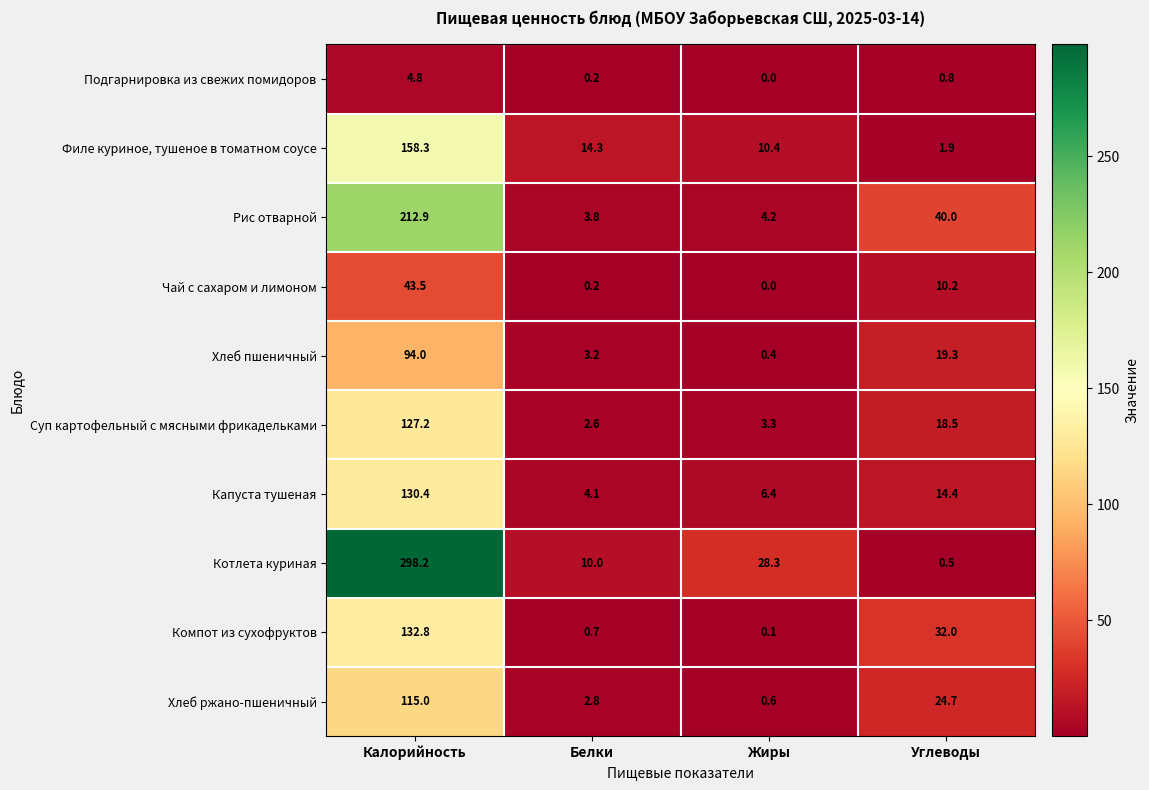

Rank the categories by Хлеб пшеничный value from lowest to highest.

Жиры, Белки, Углеводы, Калорийность